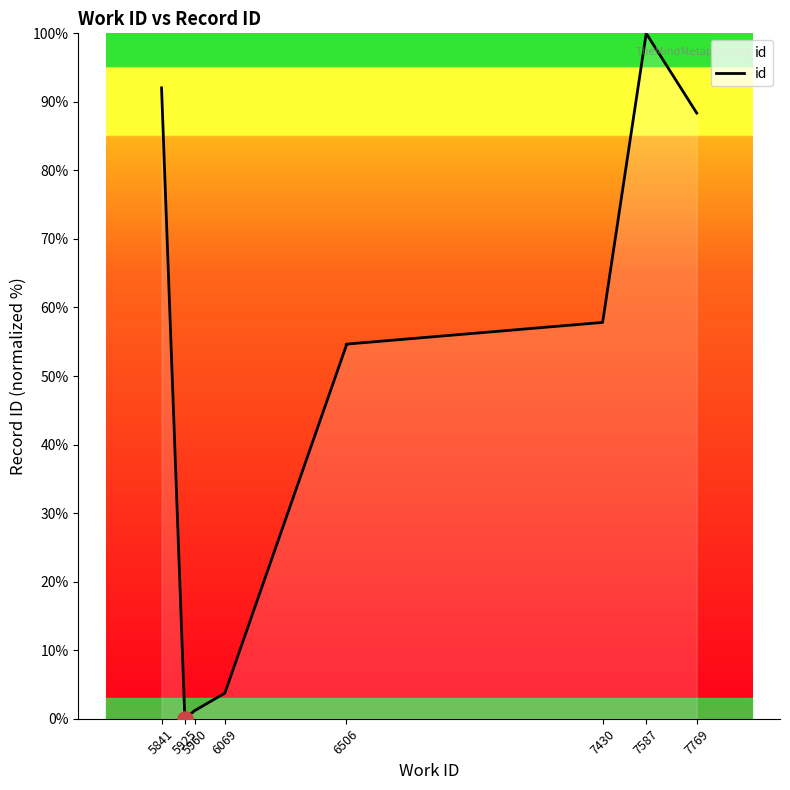

Between 6506 and 5925, which is larger?

6506